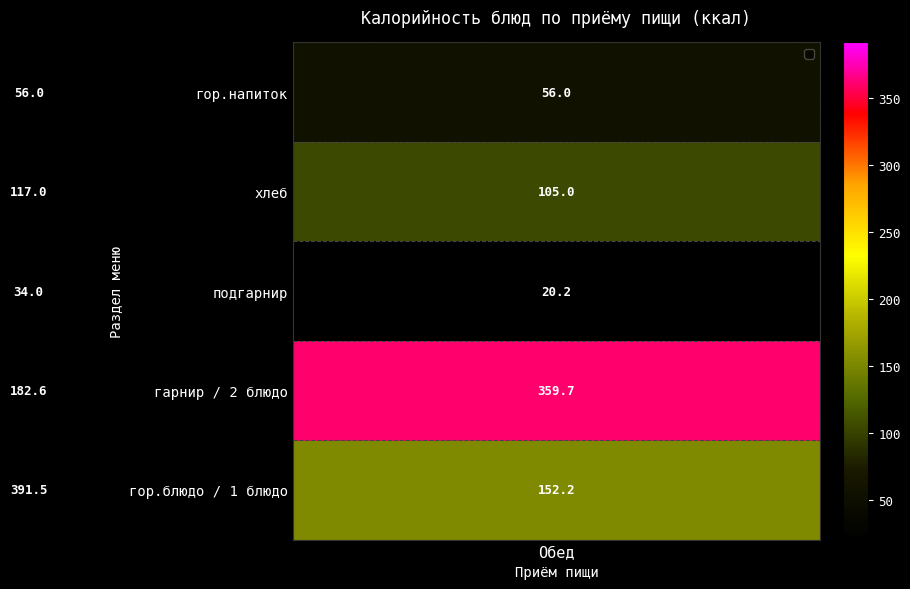

Rank the series by their maximum value, from highest to lowest.

гор.блюдо / 1 блюдо, гарнир / 2 блюдо, хлеб, гор.напиток, подгарнир